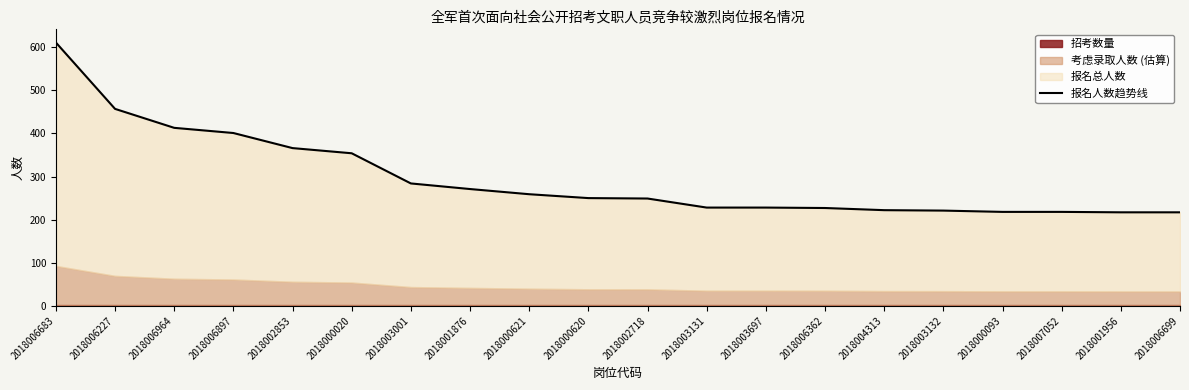

What is the label of the 8th point from the left?

2018001876